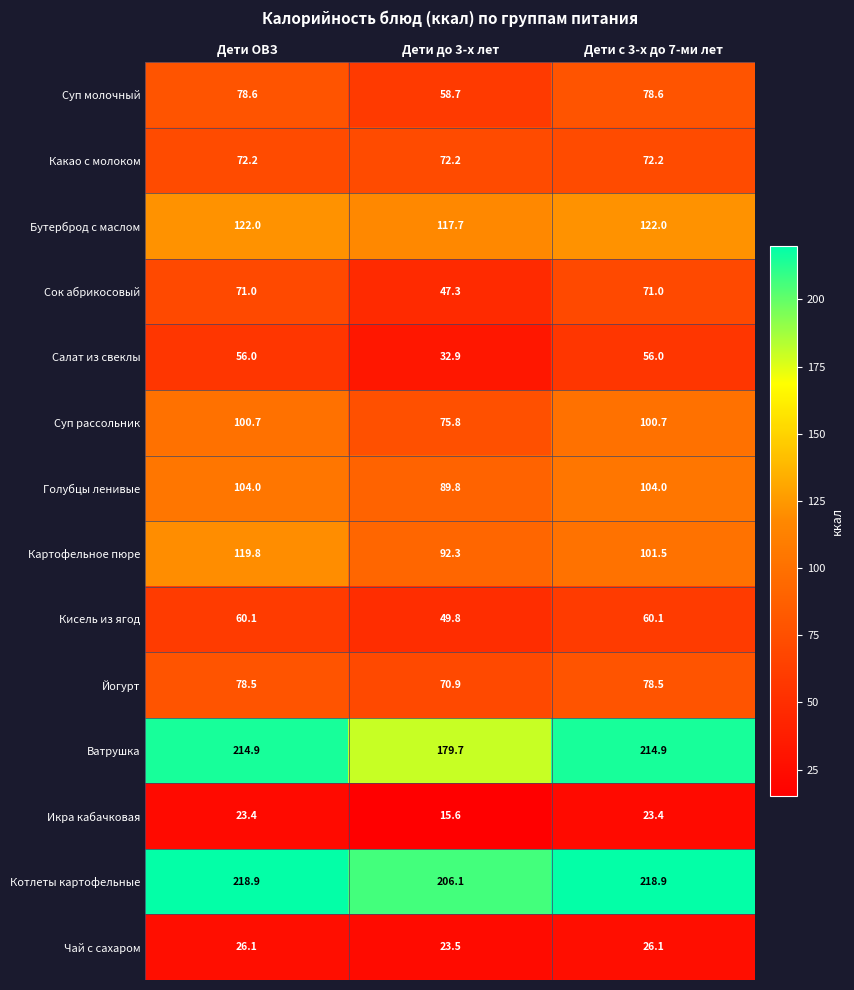

What is the approximate value of Бутерброд с маслом at Дети ОВЗ?

122.0